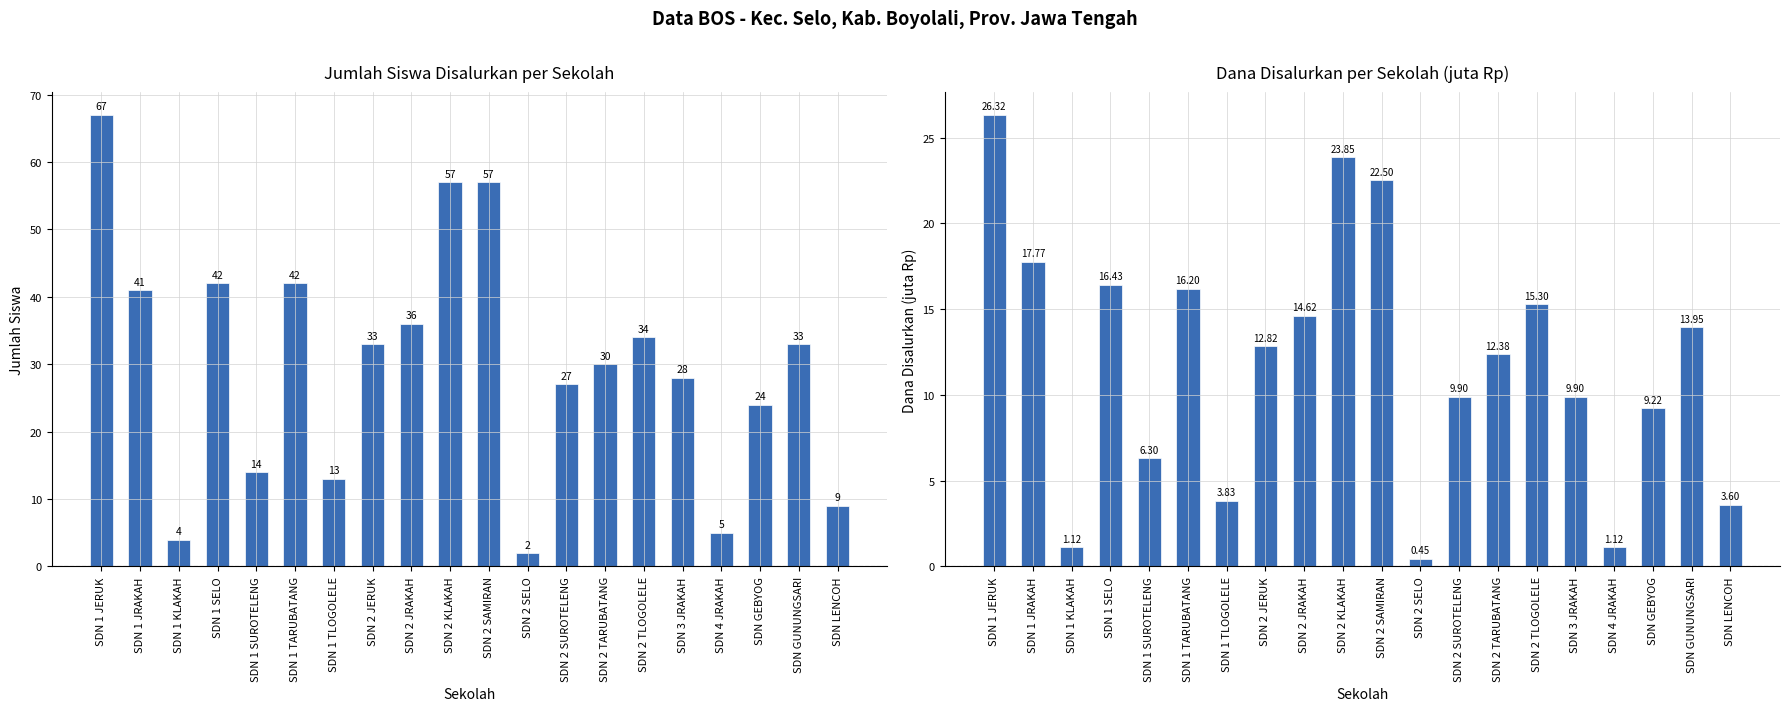

Are the bars horizontal?

No